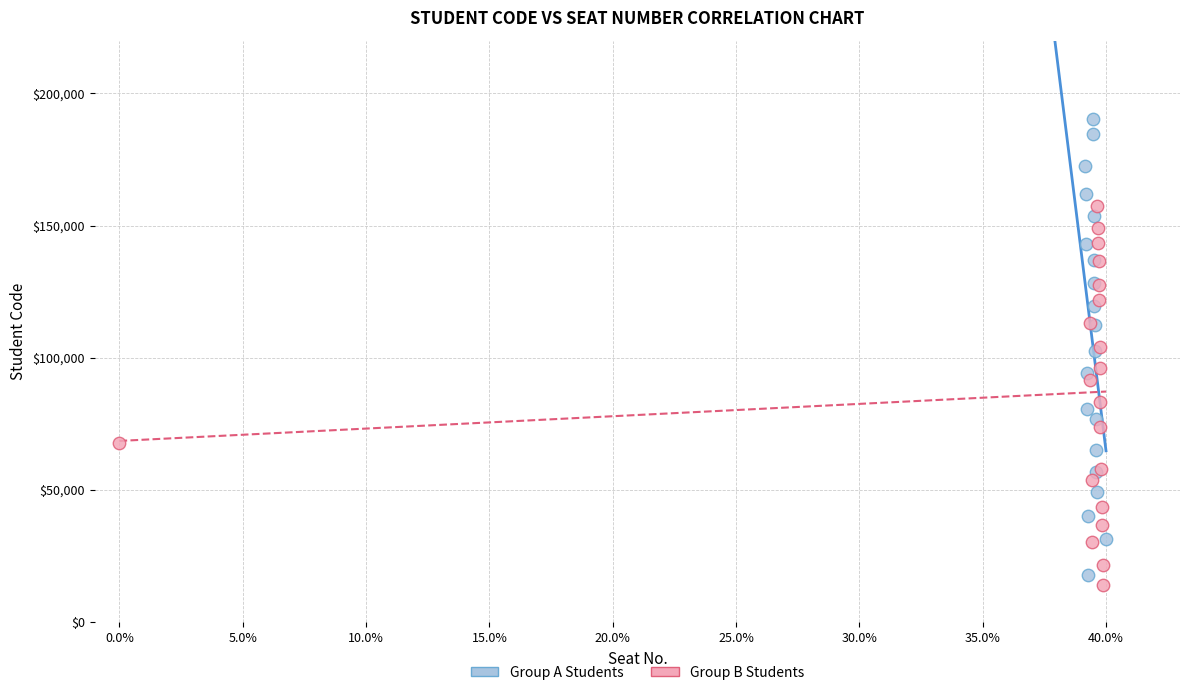

Which series contains the highest Y value?

Group A Students